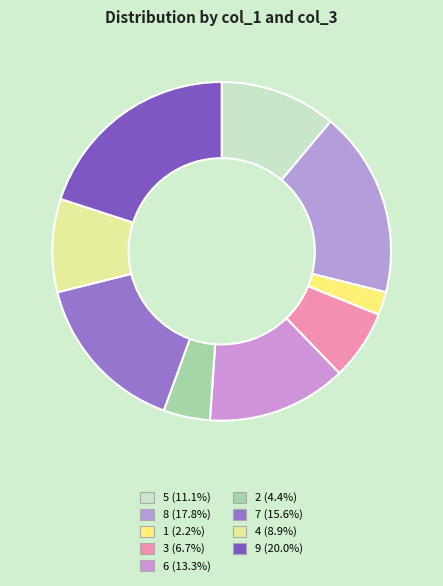

The 9 slice represents 13% of the pie. True or false?

False